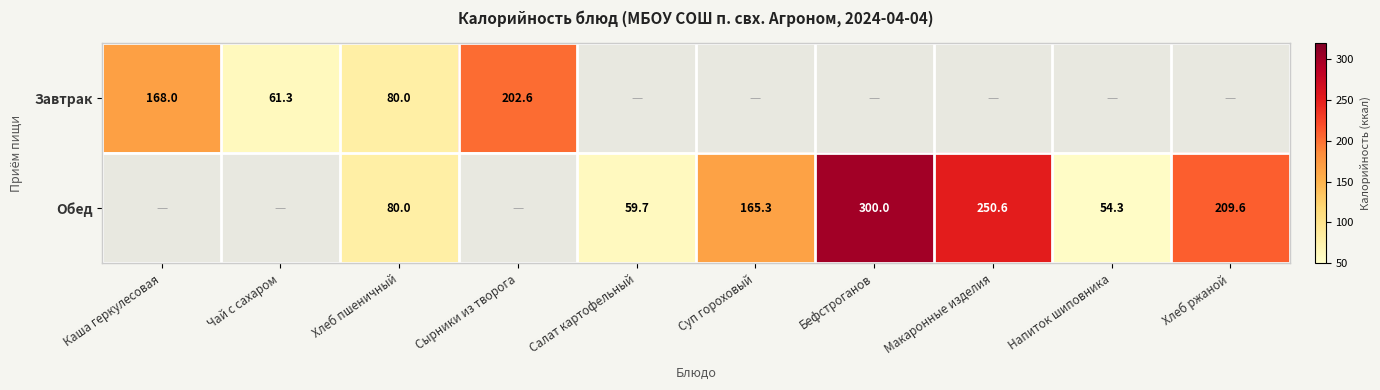

Is the value of Завтрак at Сырники из творога greater than the value of Обед at Суп гороховый?

Yes